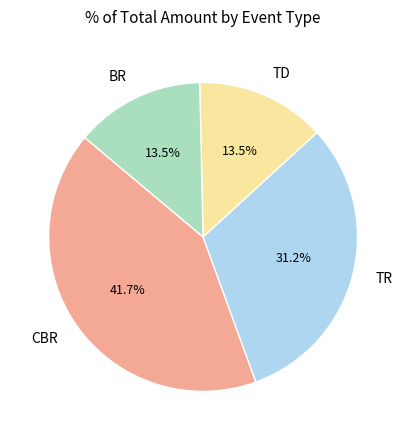

Does any single category account for the majority?

No